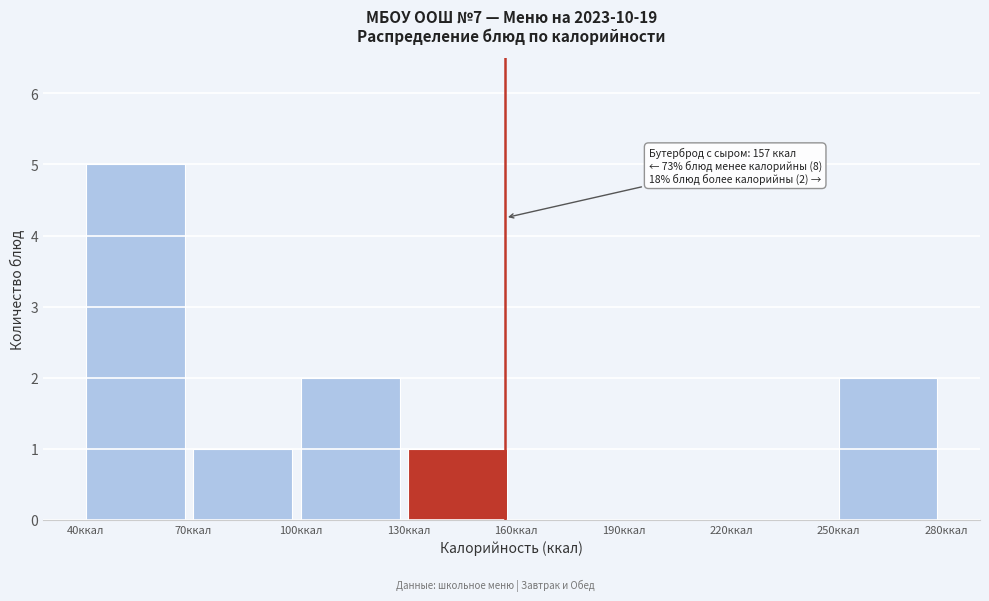

Over which range of the x-axis is the bar tallest?

40 to 70